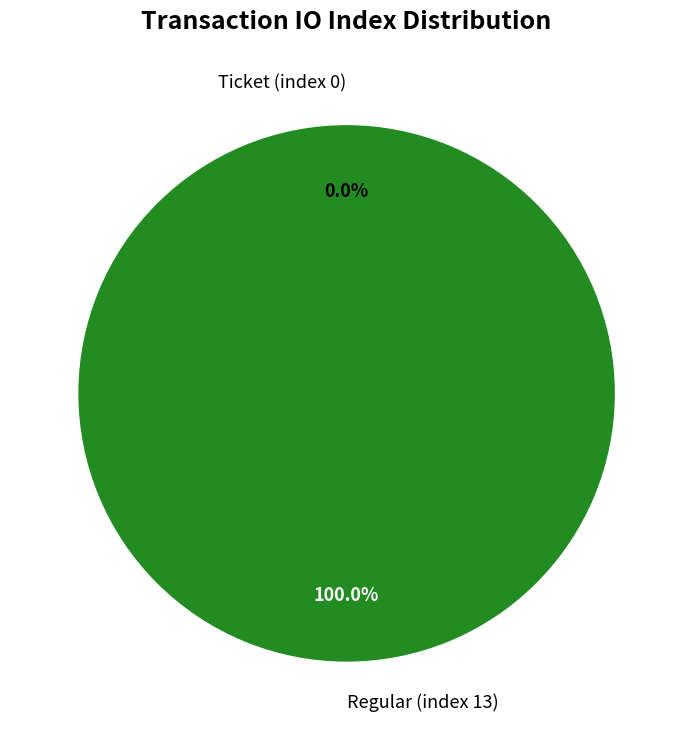

Rank the categories by value from lowest to highest.

Ticket (index 0), Regular (index 13)